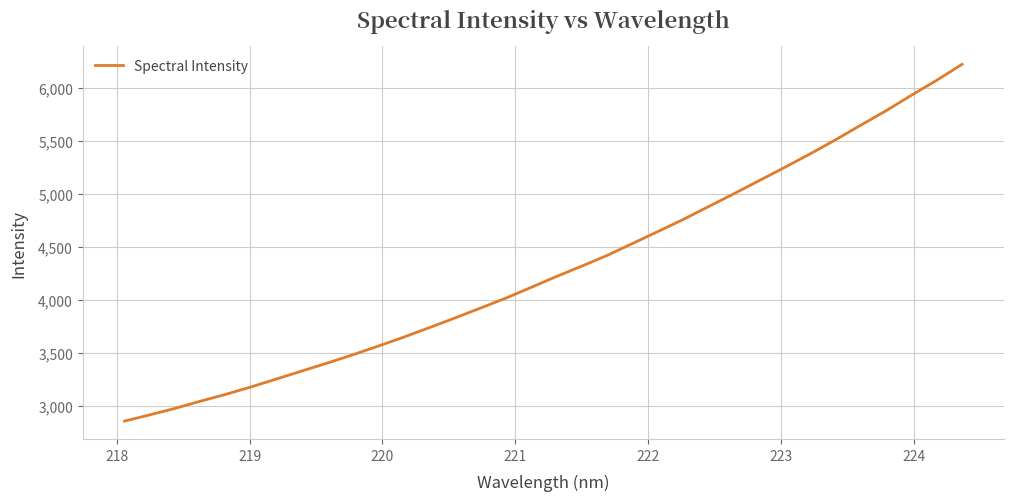

What is the greatest value displayed?

6220.5